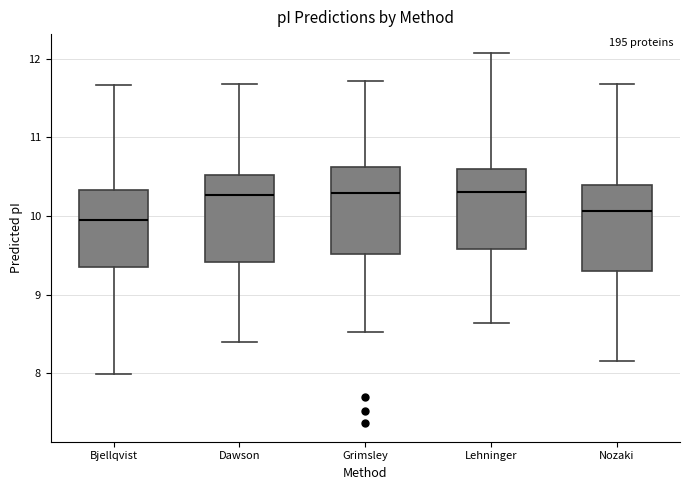

Where does the median line of the box for Bjellqvist sit on the y-axis? The values are not printed on the chart, so give them approximately, as read against the axis.

10.0